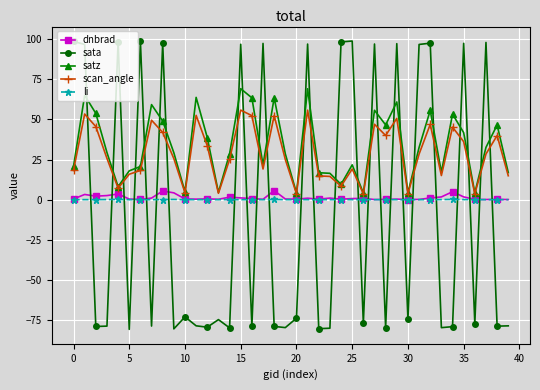

Which series ends up on top after the final intersection of sata and li?

li